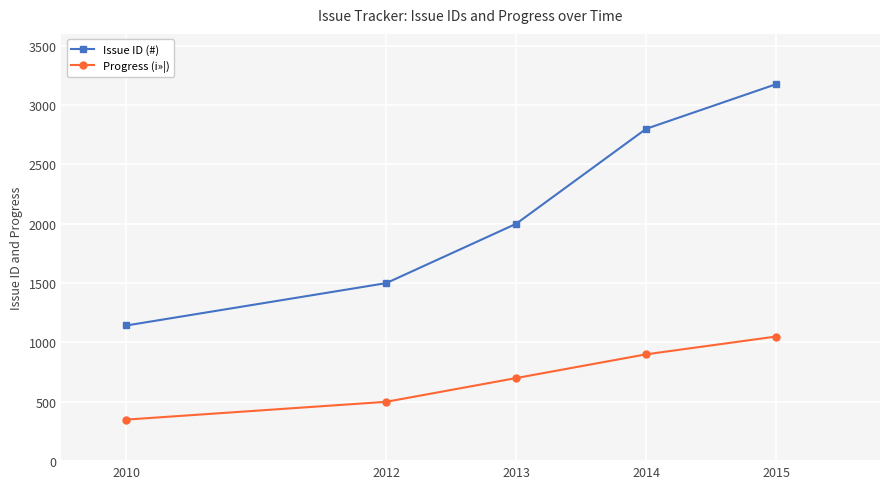

Is the value of Issue ID (#) at 2010 greater than the value of Progress (i»¦) at 2012?

Yes